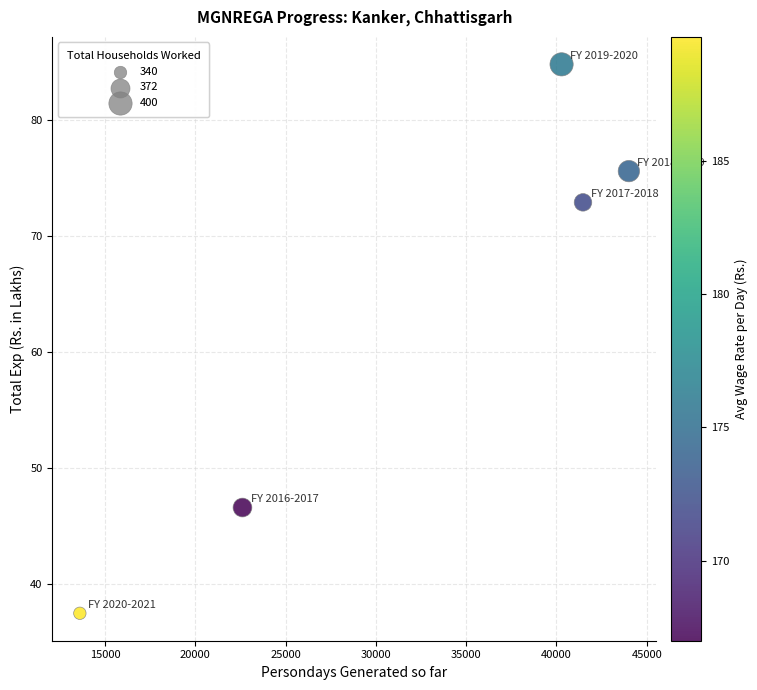

What Y value in the scatter plot is closest to 61?

72.9